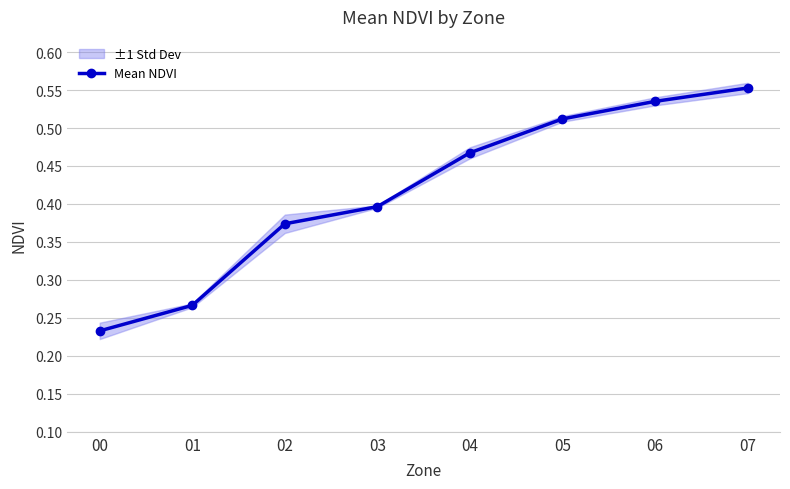

What is the value of the 2nd point from the left?

0.3